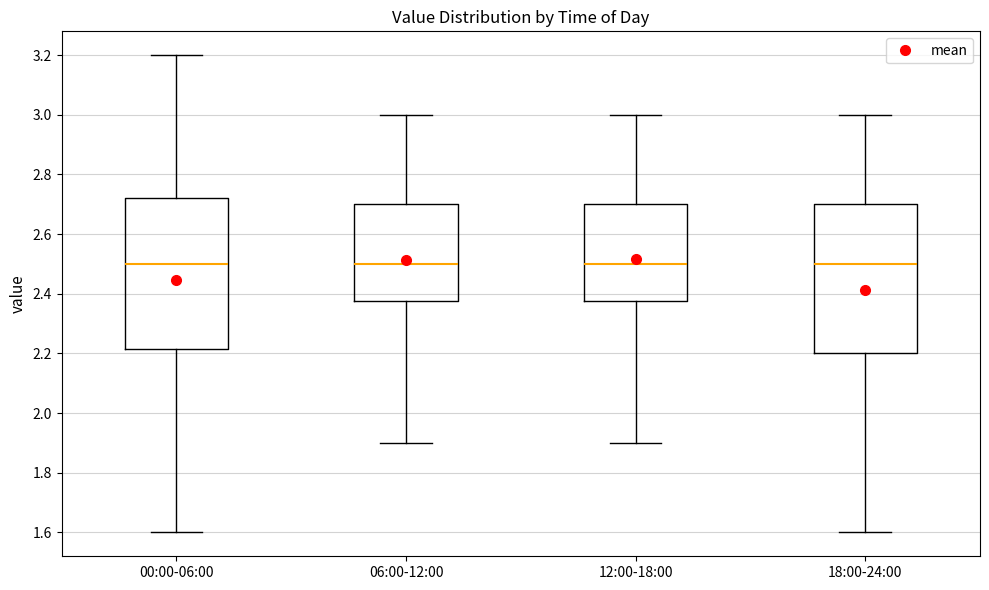

Reading left to right, transcribe this box plot: for each box, give where its median line is, the range the box spans, and where its two whiskers end, as read against the y-axis. The values are not printed on the chart, so give them approximately, as read against the axis.

00:00-06:00: median 2.50, box 2.22 to 2.72, whiskers 1.60 to 3.20
06:00-12:00: median 2.50, box 2.38 to 2.70, whiskers 1.90 to 3.00
12:00-18:00: median 2.50, box 2.38 to 2.70, whiskers 1.90 to 3.00
18:00-24:00: median 2.50, box 2.20 to 2.70, whiskers 1.60 to 3.00